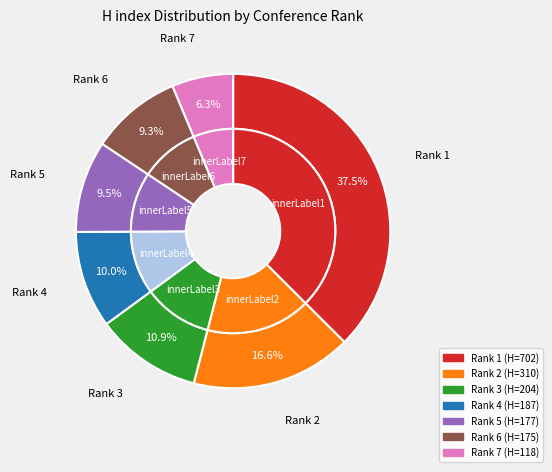

What is the smallest slice in the pie chart?

Rank 7